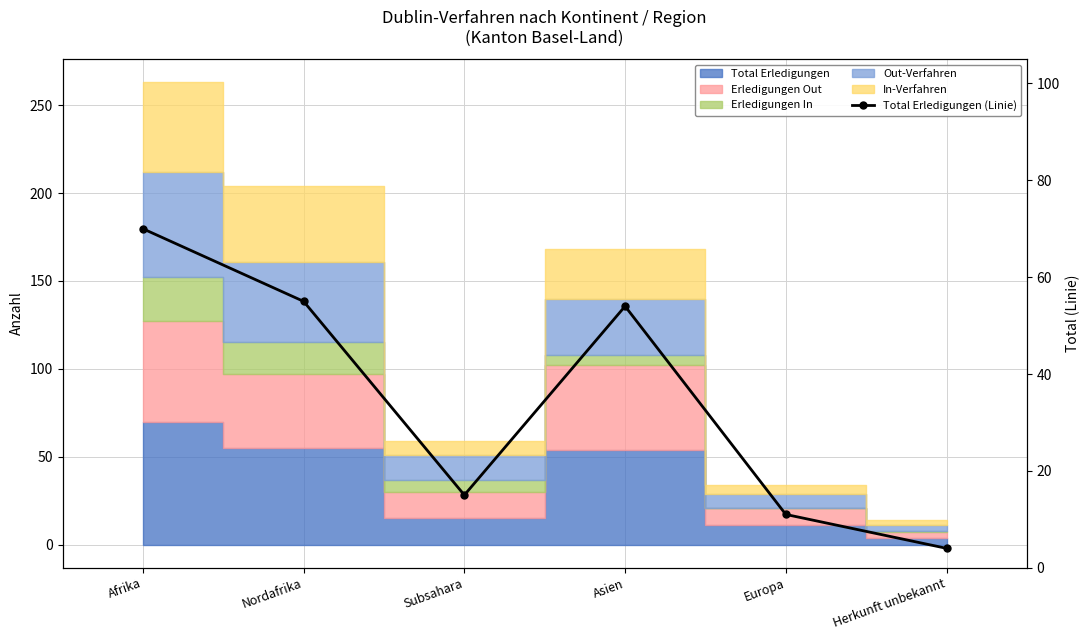

True or false: the data shows 54 at Asien.

True